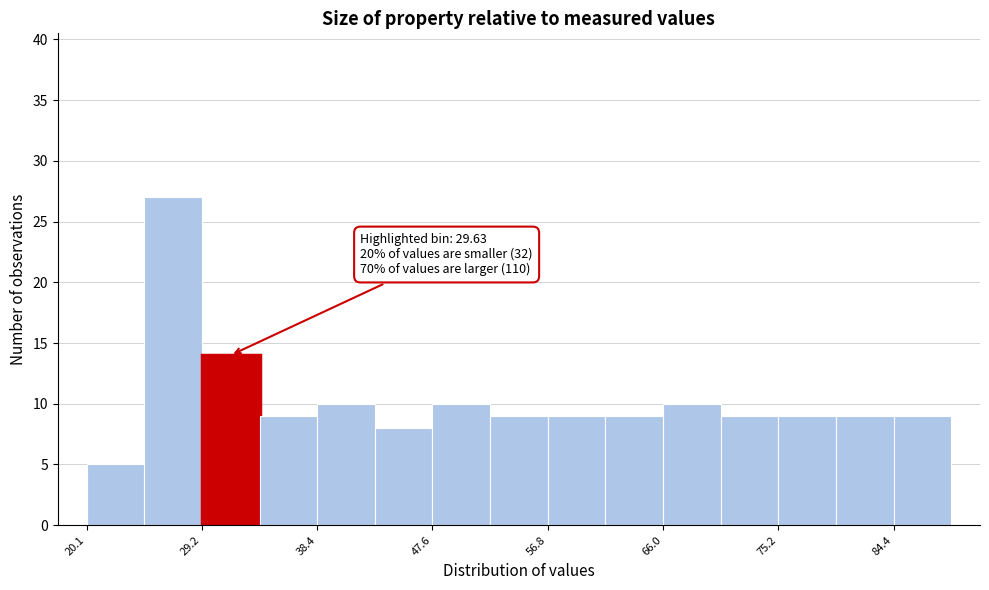

Over which range of the x-axis is the bar tallest?

25 to 29